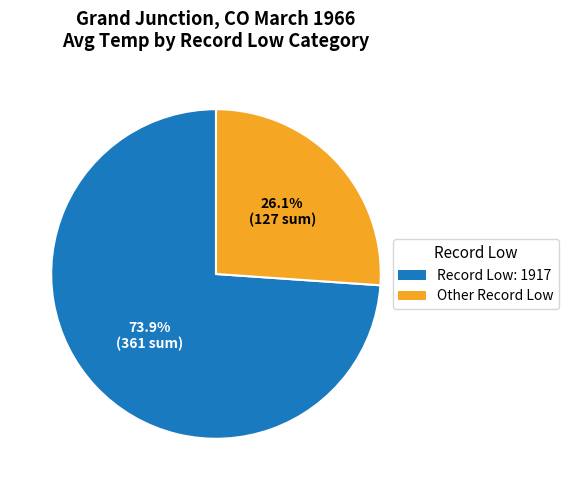

Which category has the biggest portion of the pie?

Record Low: 1917